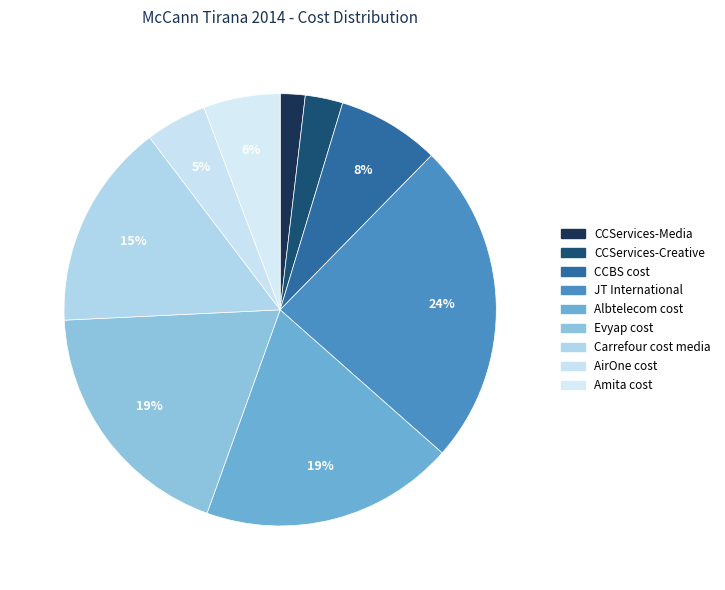

The CCBS cost slice represents 22% of the pie. True or false?

False